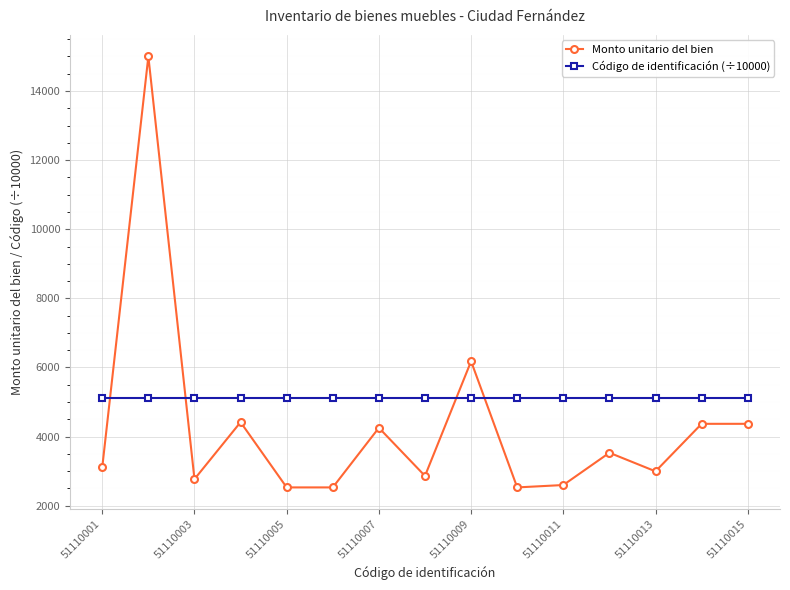

How many lines are shown in the chart?

2